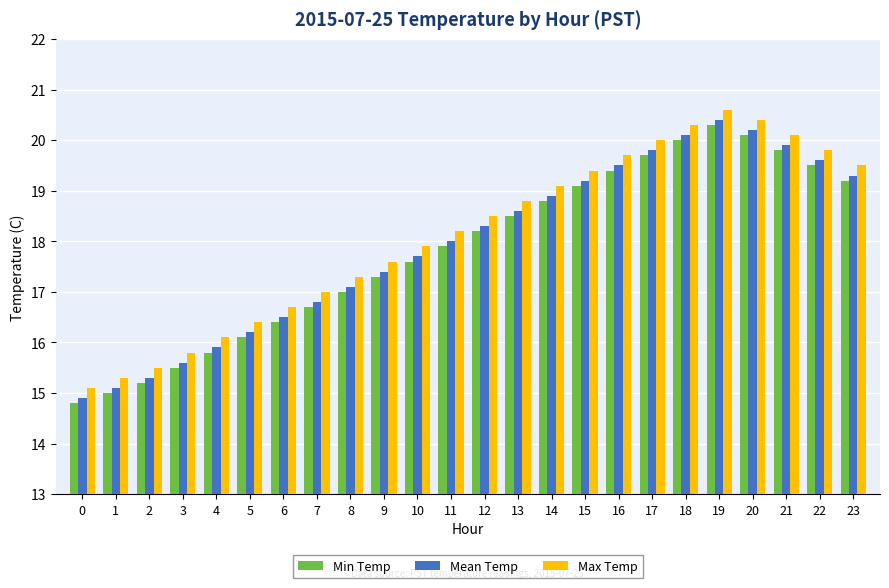

What is the total value across all series at 12?

55.0